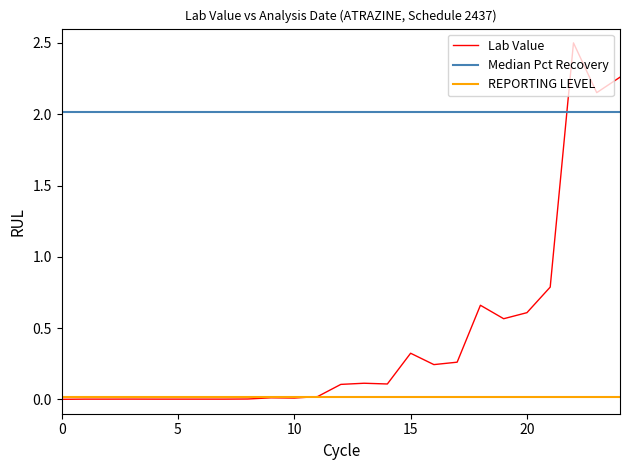

List the series in order of their peak value, lowest first.

REPORTING LEVEL, Median Pct Recovery, Lab Value